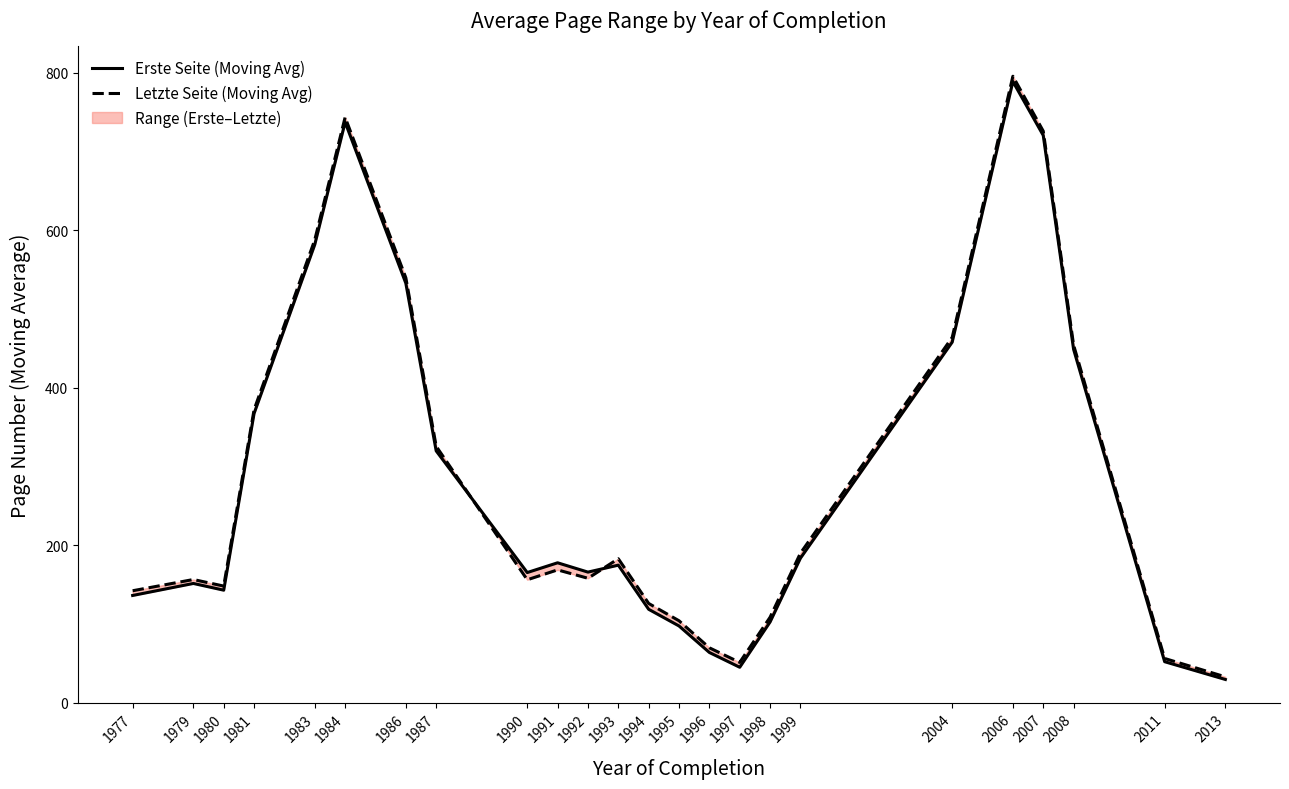

After their last crossing, which series has the higher values: Letzte Seite (Moving Avg) or Erste Seite (Moving Avg)?

Letzte Seite (Moving Avg)